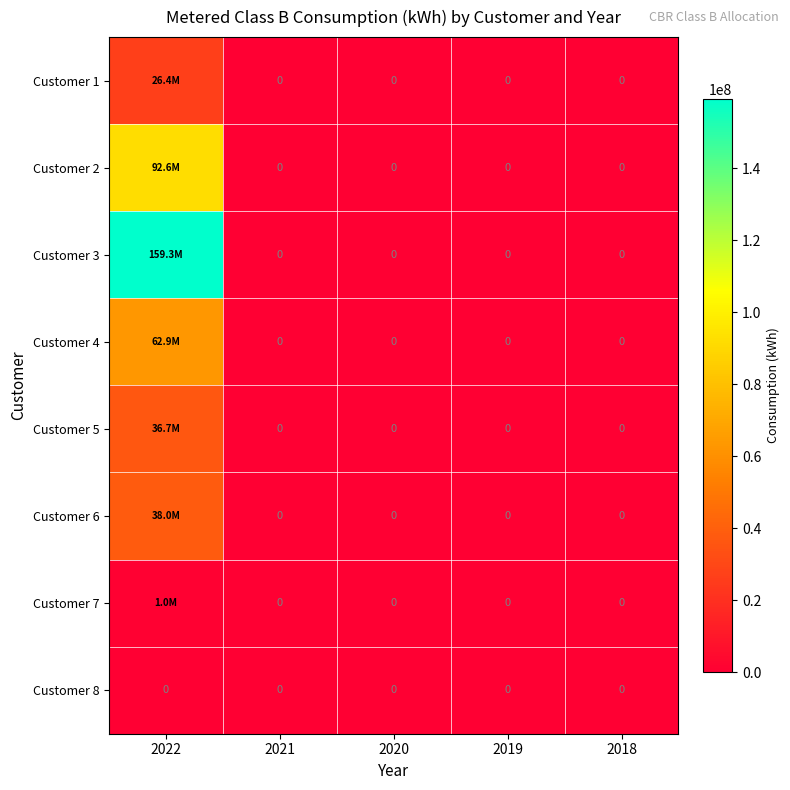

What is the difference between the maximum and minimum values in the Customer 6 series?

38026735.3